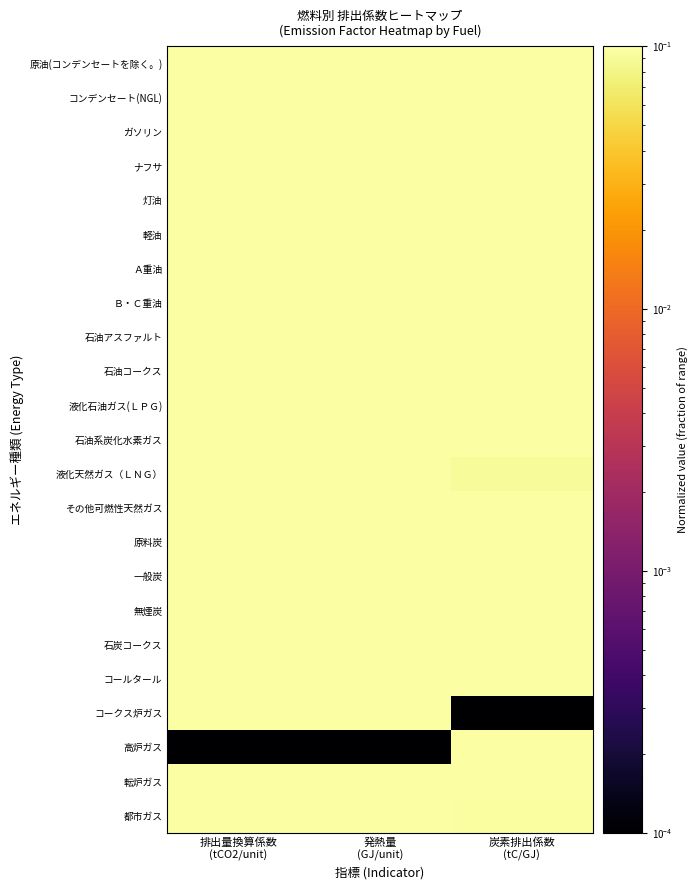

Reading left to right, transcribe all the data shown in this chart.

原油(コンデンセートを除く。): 排出量換算係数
(tCO2/unit)=0.8	発熱量
(GJ/unit)=0.7	炭素排出係数
(tC/GJ)=0.3
コンデンセート(NGL): 排出量換算係数
(tCO2/unit)=0.7	発熱量
(GJ/unit)=0.6	炭素排出係数
(tC/GJ)=0.3
ガソリン: 排出量換算係数
(tCO2/unit)=0.7	発熱量
(GJ/unit)=0.6	炭素排出係数
(tC/GJ)=0.3
ナフサ: 排出量換算係数
(tCO2/unit)=0.7	発熱量
(GJ/unit)=0.6	炭素排出係数
(tC/GJ)=0.3
灯油: 排出量換算係数
(tCO2/unit)=0.8	発熱量
(GJ/unit)=0.7	炭素排出係数
(tC/GJ)=0.3
軽油: 排出量換算係数
(tCO2/unit)=0.8	発熱量
(GJ/unit)=0.7	炭素排出係数
(tC/GJ)=0.3
Ａ重油: 排出量換算係数
(tCO2/unit)=0.9	発熱量
(GJ/unit)=0.7	炭素排出係数
(tC/GJ)=0.3
Ｂ・Ｃ重油: 排出量換算係数
(tCO2/unit)=1.0	発熱量
(GJ/unit)=0.8	炭素排出係数
(tC/GJ)=0.3
石油アスファルト: 排出量換算係数
(tCO2/unit)=1.0	発熱量
(GJ/unit)=0.7	炭素排出係数
(tC/GJ)=0.4
石油コークス: 排出量換算係数
(tCO2/unit)=0.9	発熱量
(GJ/unit)=0.5	炭素排出係数
(tC/GJ)=0.5
液化石油ガス(ＬＰＧ): 排出量換算係数
(tCO2/unit)=0.9	発熱量
(GJ/unit)=0.9	炭素排出係数
(tC/GJ)=0.2
石油系炭化水素ガス: 排出量換算係数
(tCO2/unit)=0.7	発熱量
(GJ/unit)=0.8	炭素排出係数
(tC/GJ)=0.1
液化天然ガス（ＬＮＧ）: 排出量換算係数
(tCO2/unit)=0.9	発熱量
(GJ/unit)=1.0	炭素排出係数
(tC/GJ)=0.1
その他可燃性天然ガス: 排出量換算係数
(tCO2/unit)=0.7	発熱量
(GJ/unit)=0.8	炭素排出係数
(tC/GJ)=0.1
原料炭: 排出量換算係数
(tCO2/unit)=0.8	発熱量
(GJ/unit)=0.5	炭素排出係数
(tC/GJ)=0.5
一般炭: 排出量換算係数
(tCO2/unit)=0.7	発熱量
(GJ/unit)=0.4	炭素排出係数
(tC/GJ)=0.5
無煙炭: 排出量換算係数
(tCO2/unit)=0.8	発熱量
(GJ/unit)=0.5	炭素排出係数
(tC/GJ)=0.5
石炭コークス: 排出量換算係数
(tCO2/unit)=1.0	発熱量
(GJ/unit)=0.5	炭素排出係数
(tC/GJ)=0.7
コールタール: 排出量換算係数
(tCO2/unit)=0.9	発熱量
(GJ/unit)=0.7	炭素排出係数
(tC/GJ)=0.4
コークス炉ガス: 排出量換算係数
(tCO2/unit)=0.2	発熱量
(GJ/unit)=0.3	炭素排出係数
(tC/GJ)=0.0
高炉ガス: 排出量換算係数
(tCO2/unit)=0.0	発熱量
(GJ/unit)=0.0	炭素排出係数
(tC/GJ)=0.6
転炉ガス: 排出量換算係数
(tCO2/unit)=0.3	発熱量
(GJ/unit)=0.1	炭素排出係数
(tC/GJ)=1.0
都市ガス: 排出量換算係数
(tCO2/unit)=0.7	発熱量
(GJ/unit)=0.8	炭素排出係数
(tC/GJ)=0.1